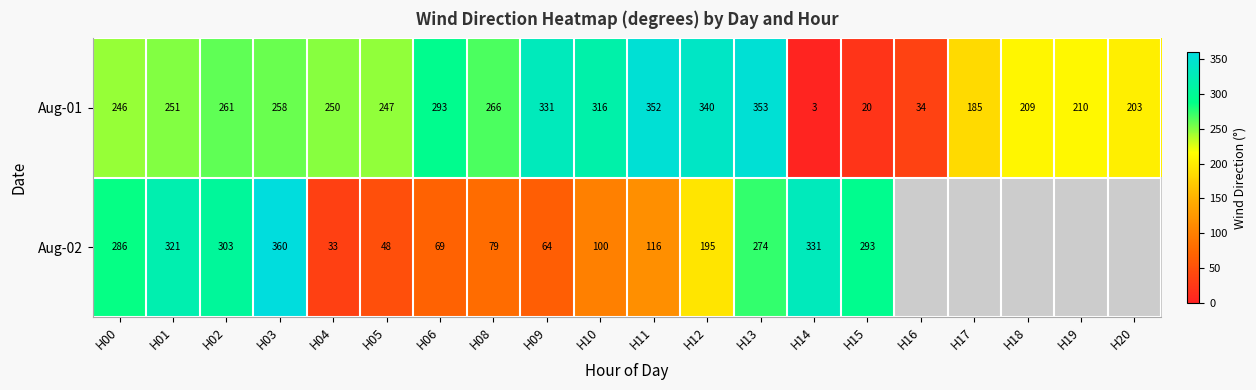

What is the difference between the Aug-01 values at H10 and H20?

113